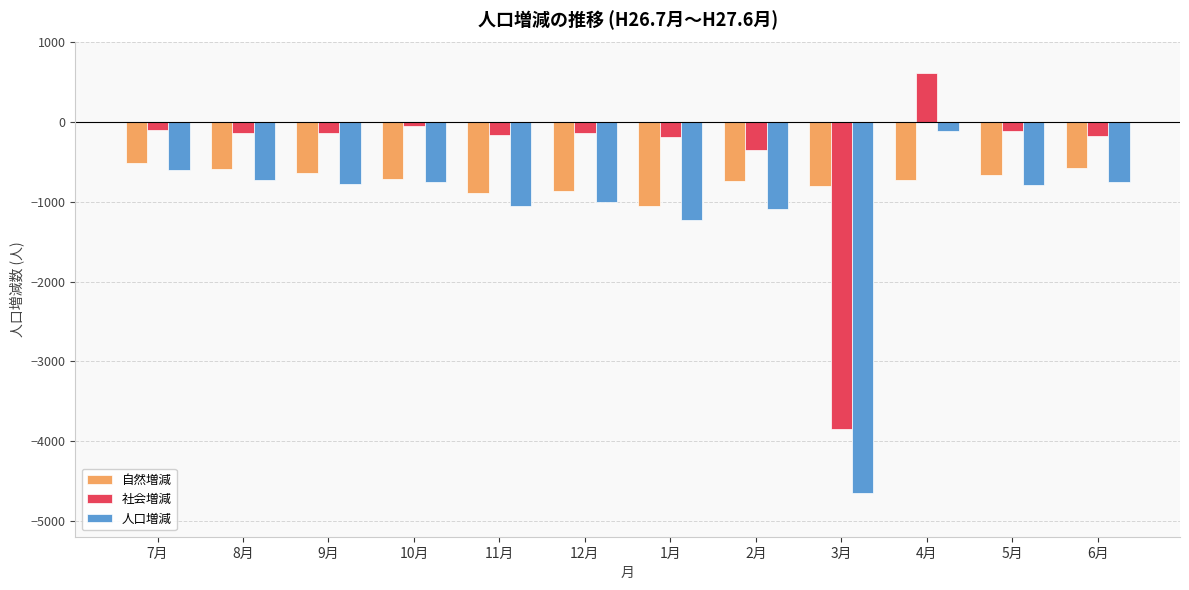

Is it true that 人口増減 equals -291 at 1月?

False